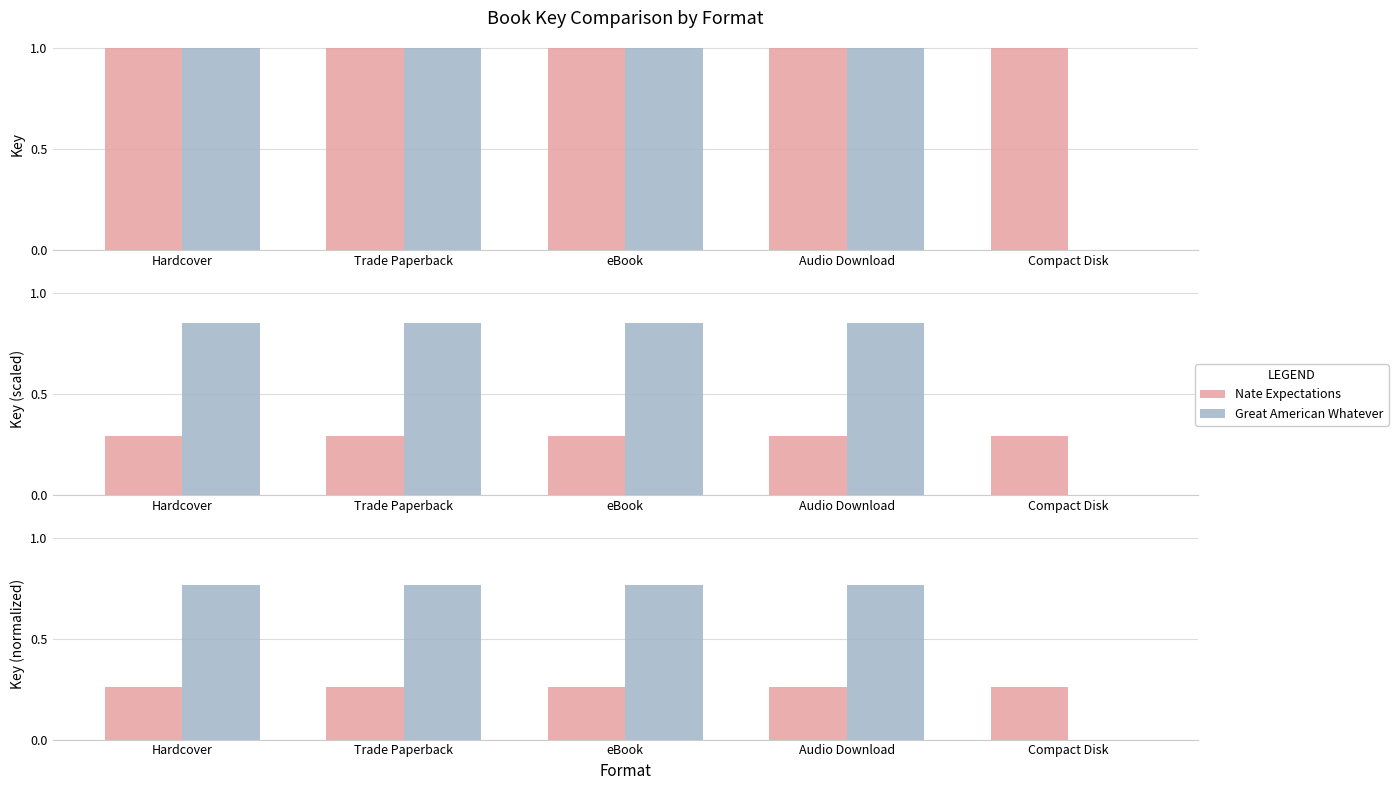

What is the approximate value of Nate Expectations at eBook?

0.3